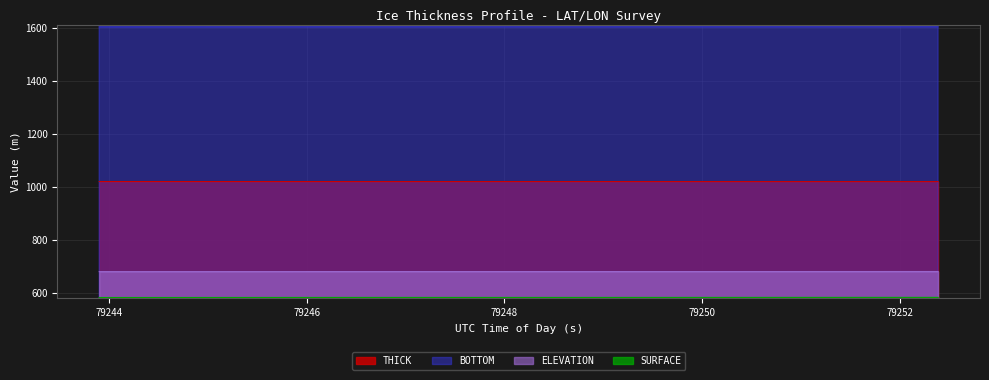

What is the sum of all THICK values?

40826.4